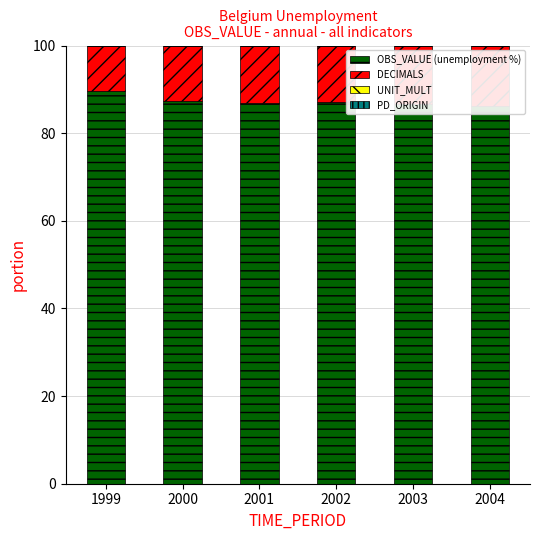

List the labels in order of UNIT_MULT value, smallest first.

1999, 2000, 2001, 2002, 2003, 2004